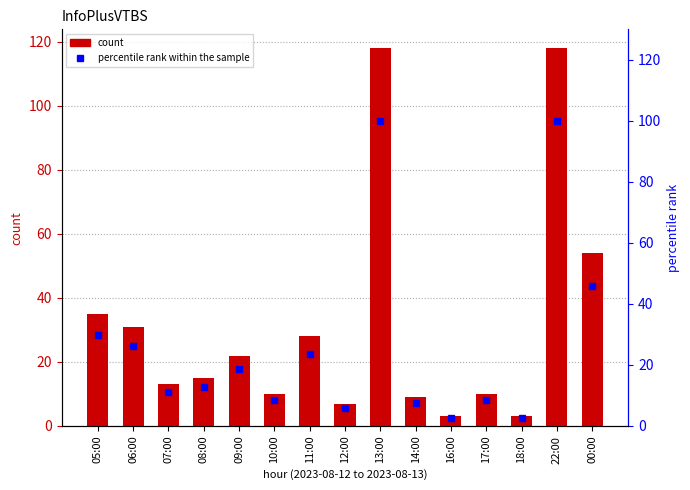

Which has a higher value, 16:00 or 17:00?

17:00